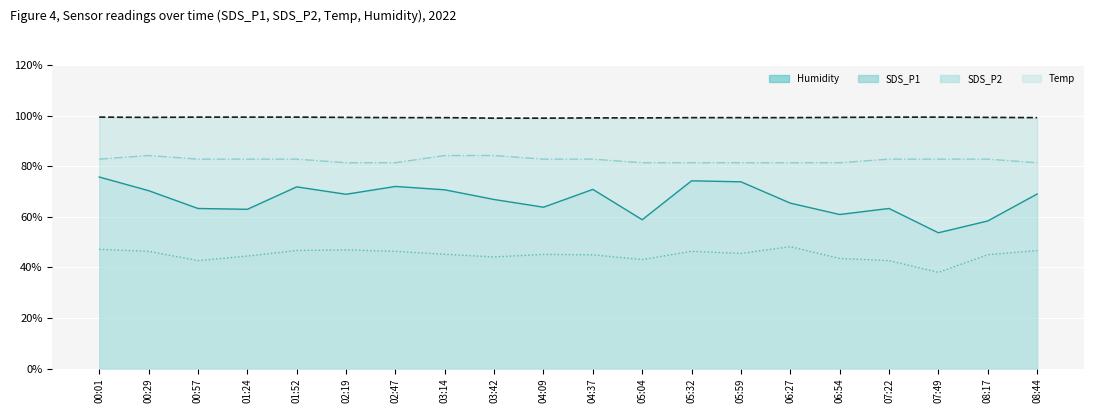

The Temp series shows 55.1 at 05:59. True or false?

False